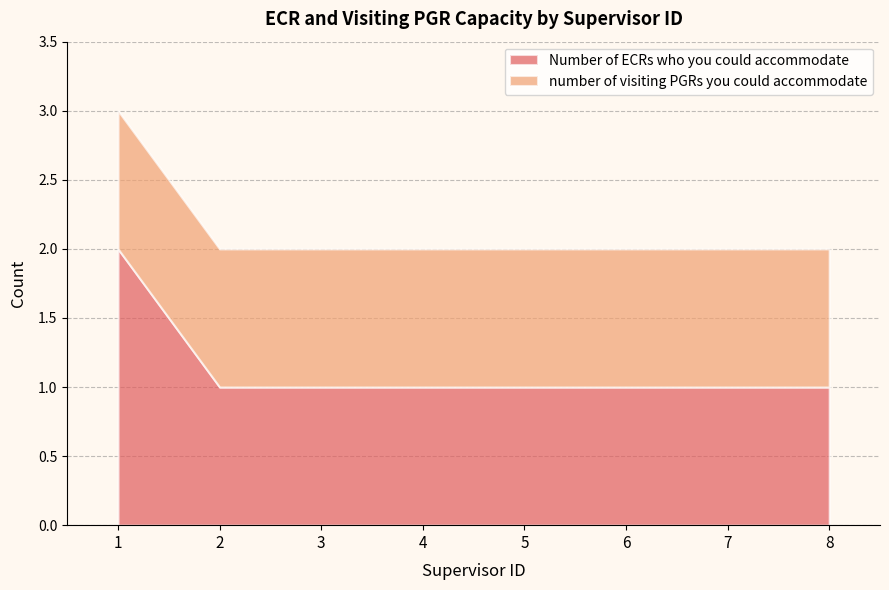

The Number of ECRs who you could accommodate series shows 1 at 2. True or false?

True